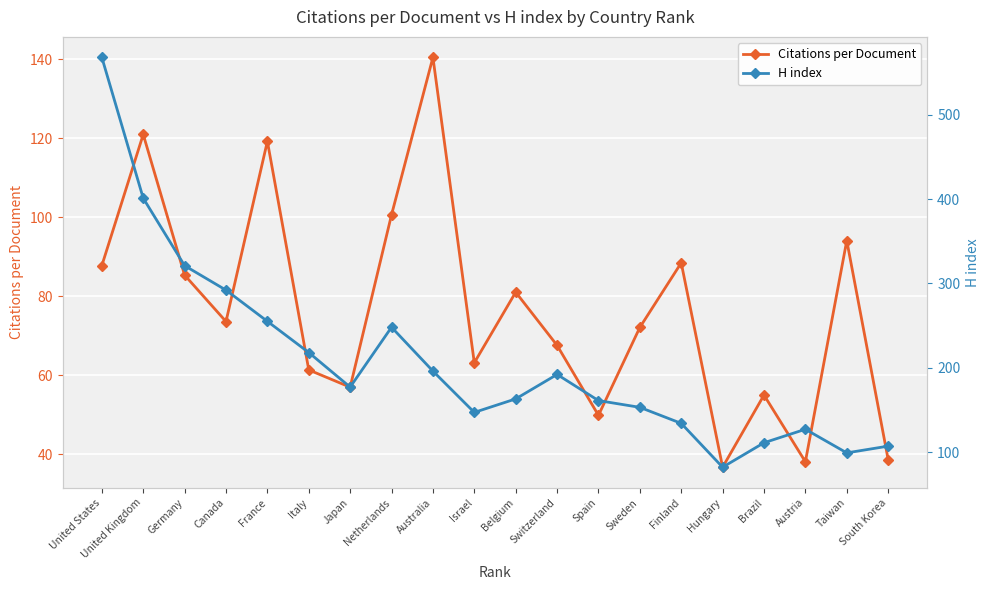

How many interior local peaks does the H index series have?

3